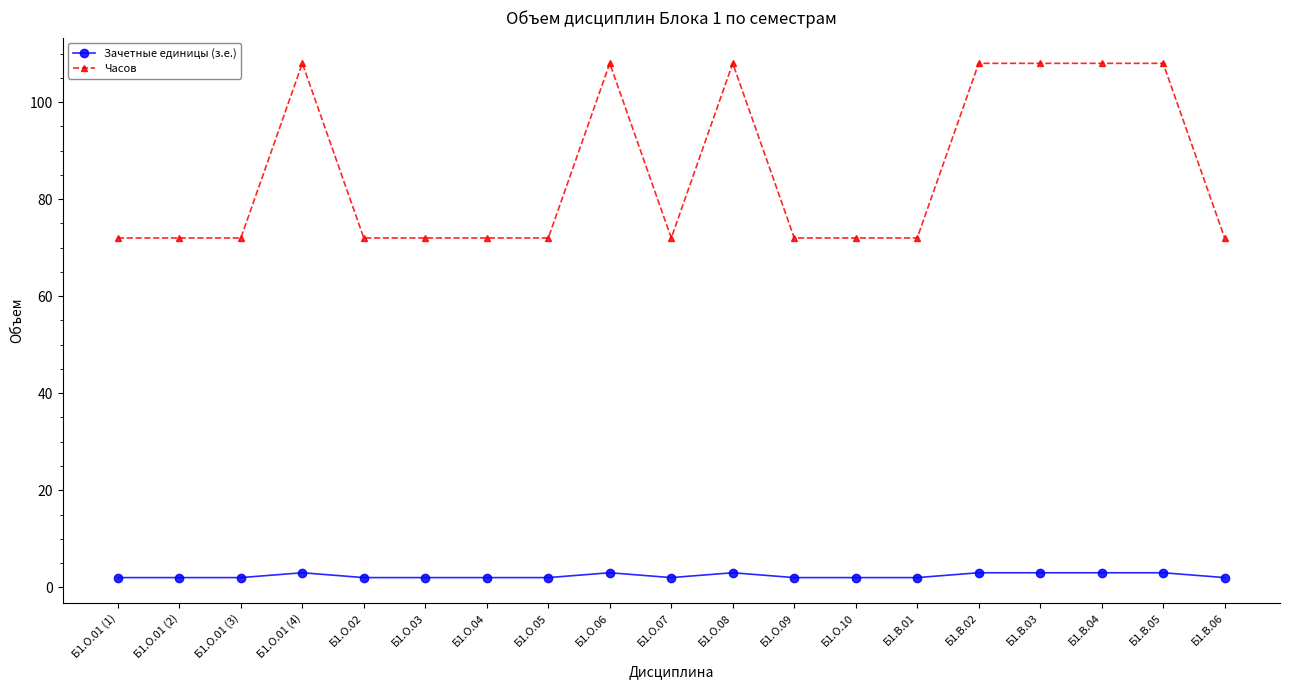

True or false: Зачетные единицы (з.е.) has more than 0 points higher than both neighbors.

True